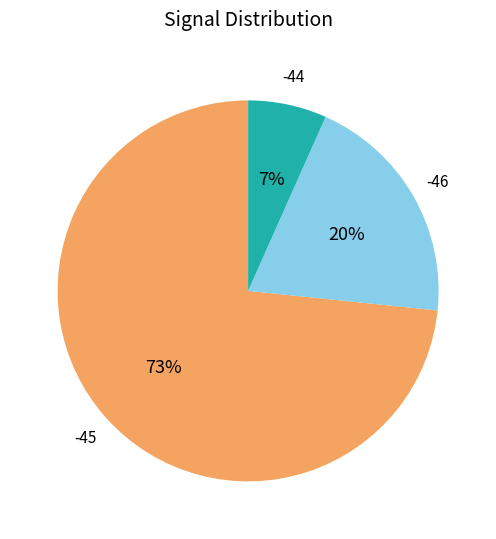

Is there any slice that represents more than half of the pie?

Yes